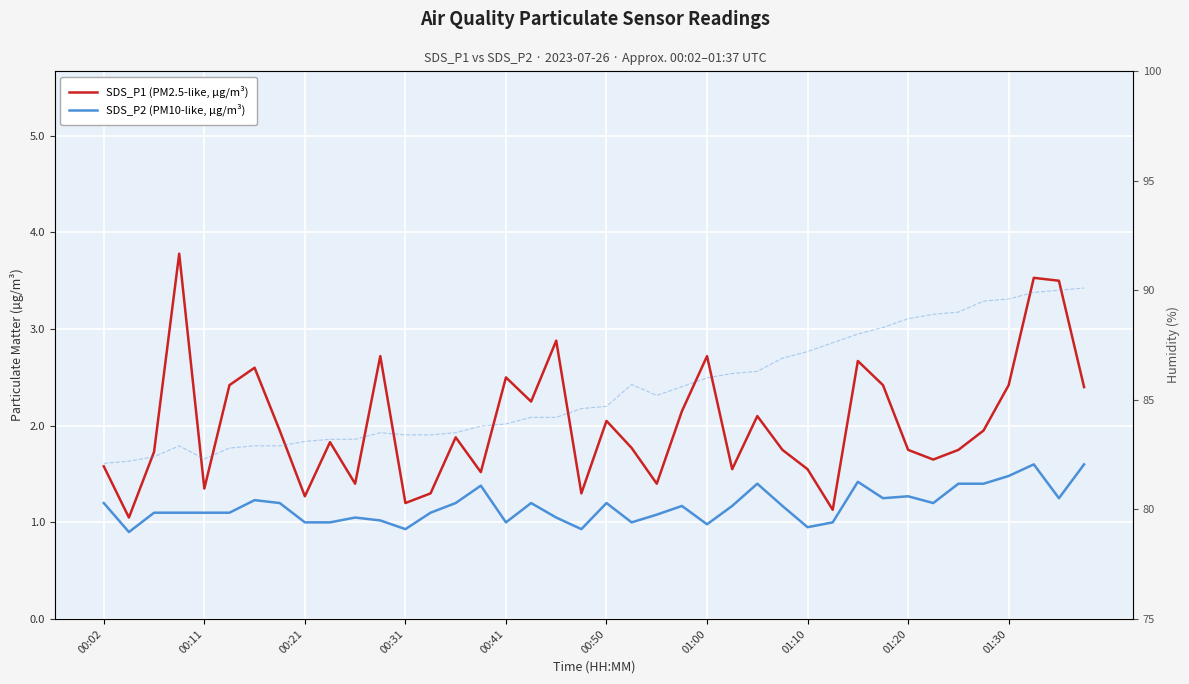

True or false: SDS_P1 (PM2.5-like, µg/m³) and Humidity (%) intersect in this chart.

False